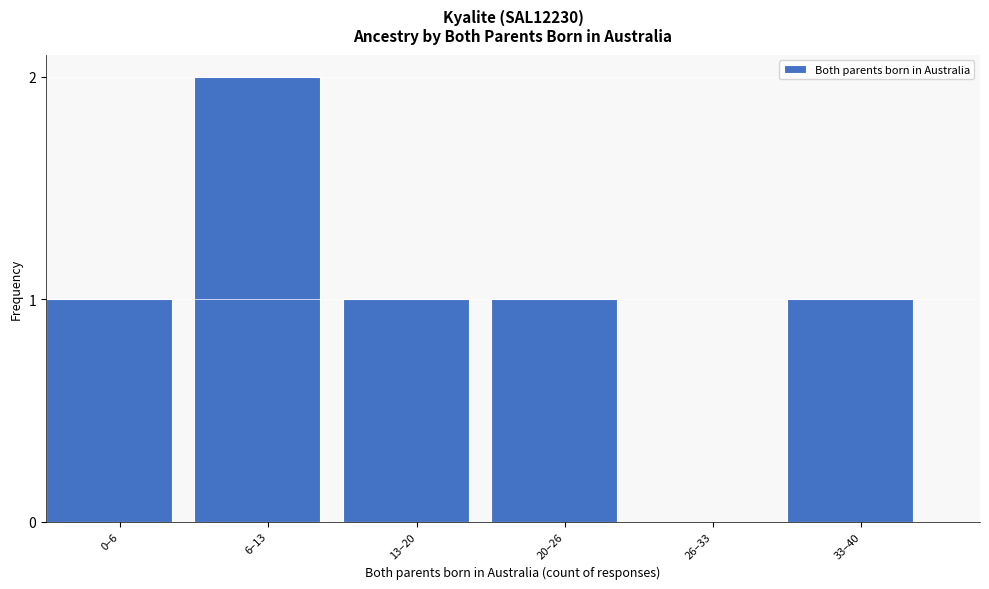

Reading right to left, transcribe all the data shown in this chart.

33–40=1	26–33=0	20–26=1	13–20=1	6–13=2	0–6=1